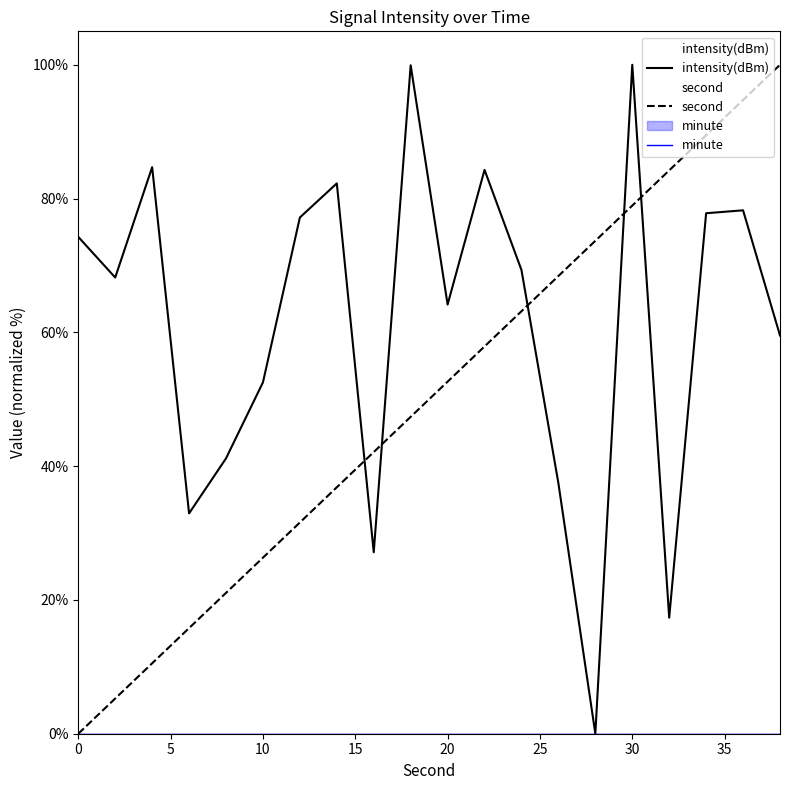

In intensity(dBm), how many points are lower than both neighbors (excluding endpoints)?

6